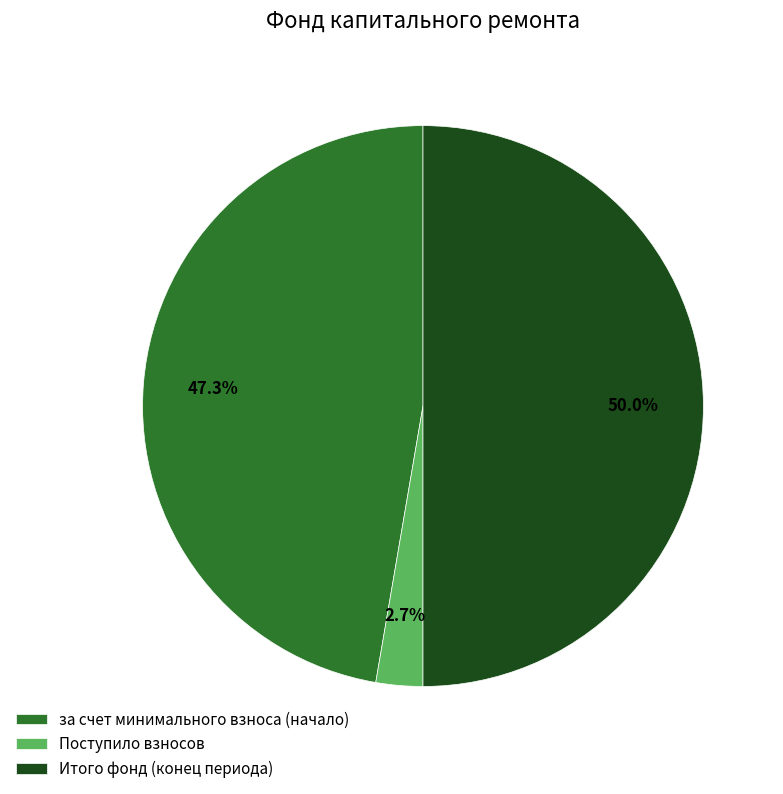

Is Поступило взносов the majority of the pie?

No